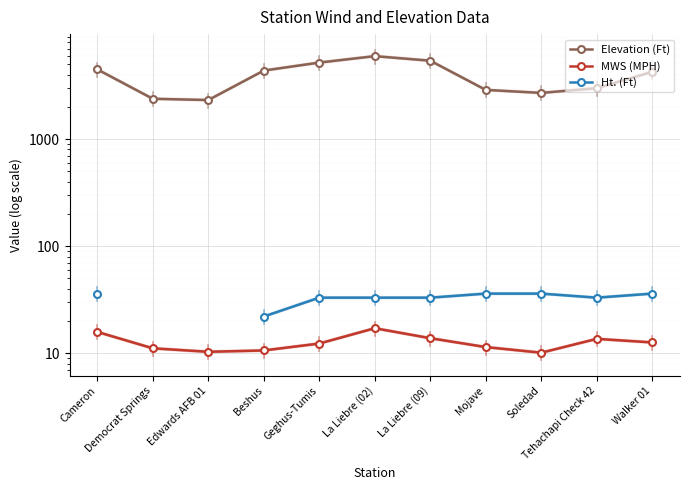

What is the difference between the highest and lowest values at Tehachapi Check 42?

2975.4